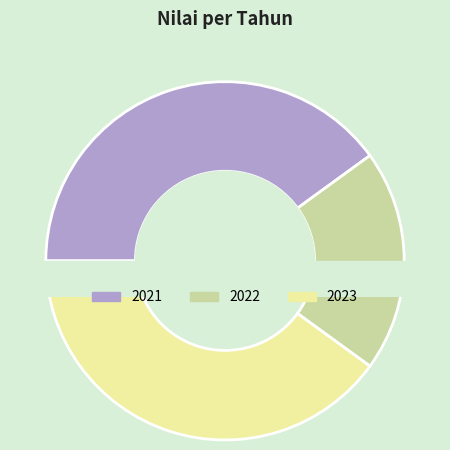

What percentage is the 2022 slice, to the nearest percent?

20%